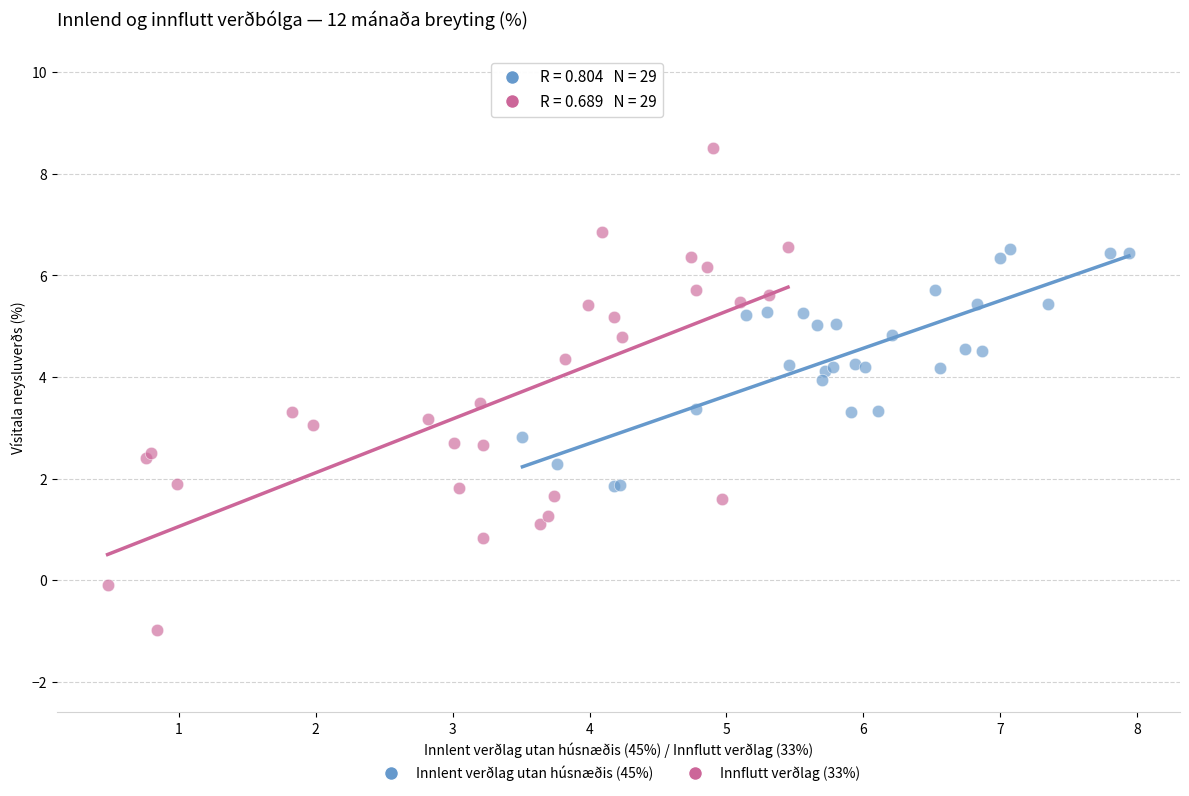

Which series has the widest spread of Y values?

Innflutt verðlag (33%)